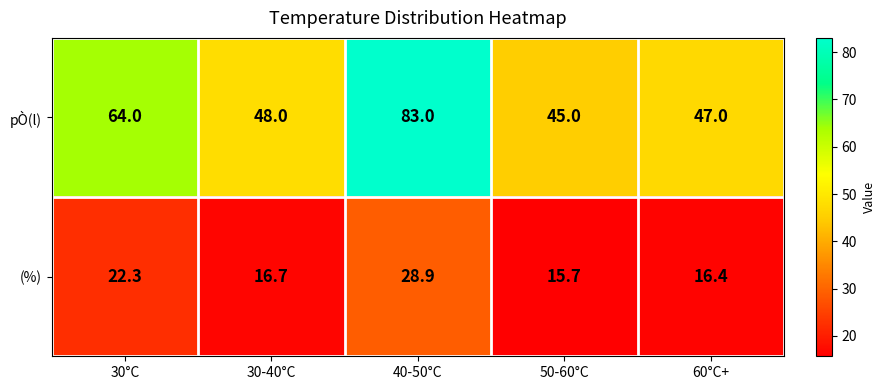

Count the number of data series in this chart.

2